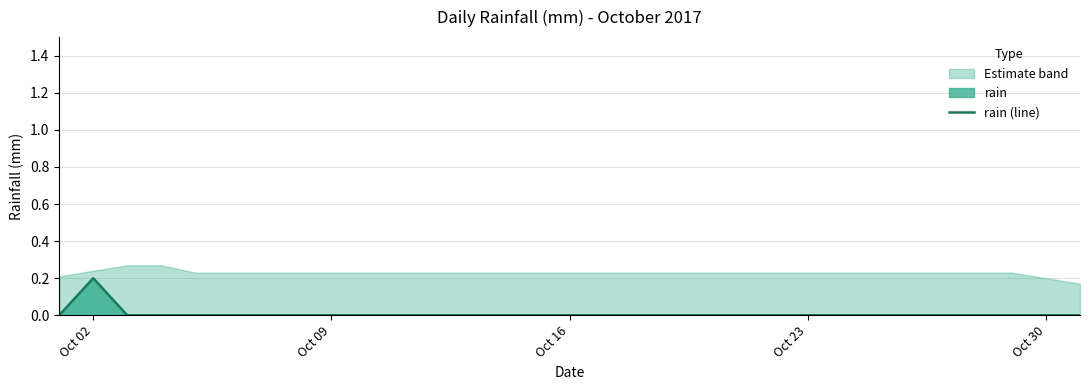

True or false: rain (line) has a value of 0.0 at Oct 30.

True